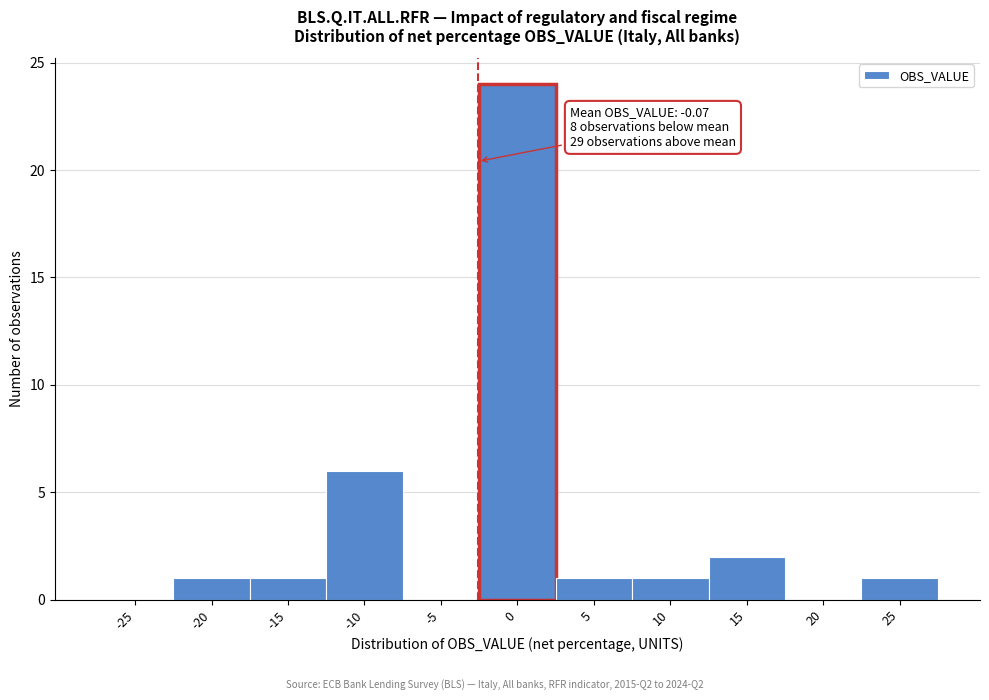

Reading left to right, extract all data points from this chart.

-25=0	-20=1	-15=1	-10=6	-5=0	0=24	5=1	10=1	15=2	20=0	25=1